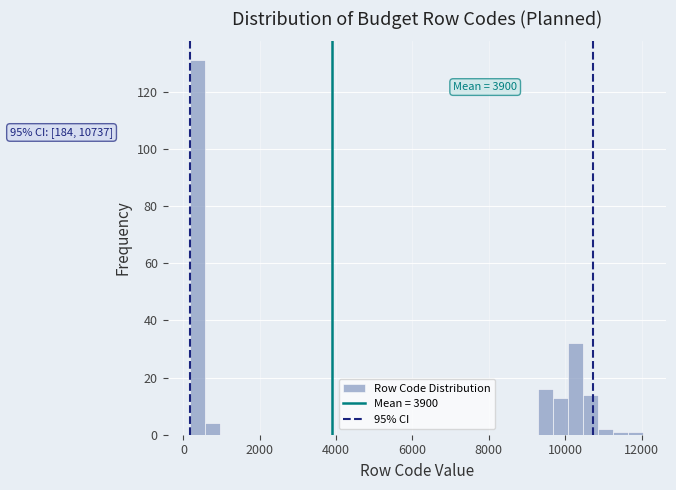

Read against the x-axis, roughly where is the centre of the tallest bar?

400